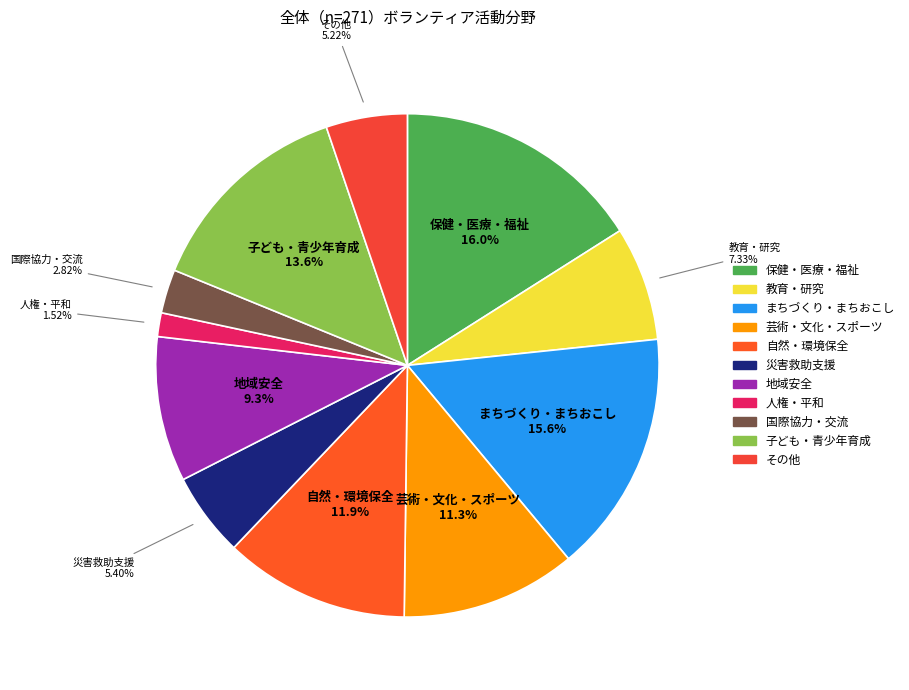

How many slices are in this pie chart?

11